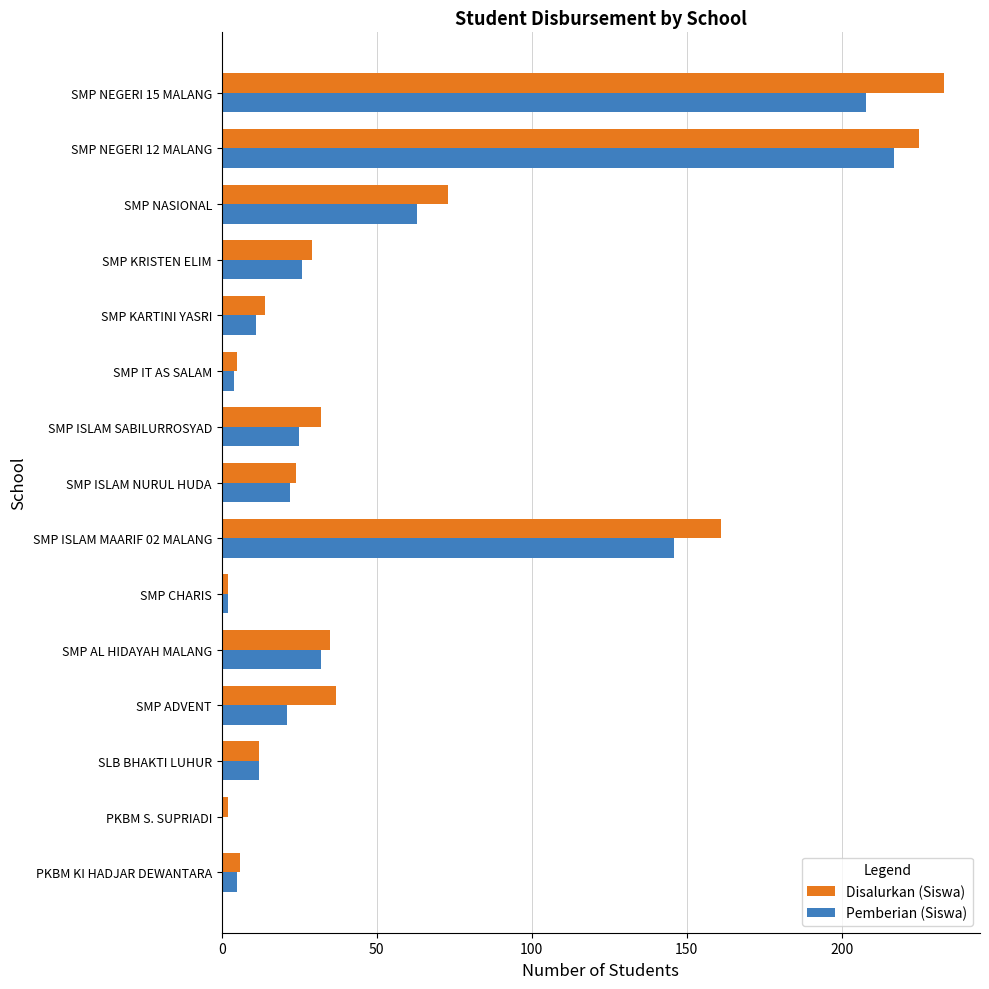

What is the maximum value for Pemberian (Siswa)?

217